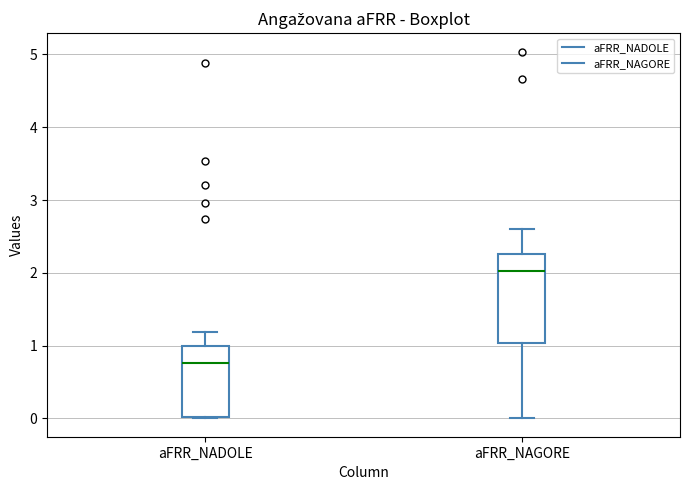

Reading left to right, transcribe this box plot: for each box, give where its median line is, the range the box spans, and where its two whiskers end, as read against the y-axis. The values are not printed on the chart, so give them approximately, as read against the axis.

aFRR_NADOLE: median 0.8, box 0.0 to 1.0, whiskers 0.0 to 1.2
aFRR_NAGORE: median 2.0, box 1.0 to 2.3, whiskers 0.0 to 2.6